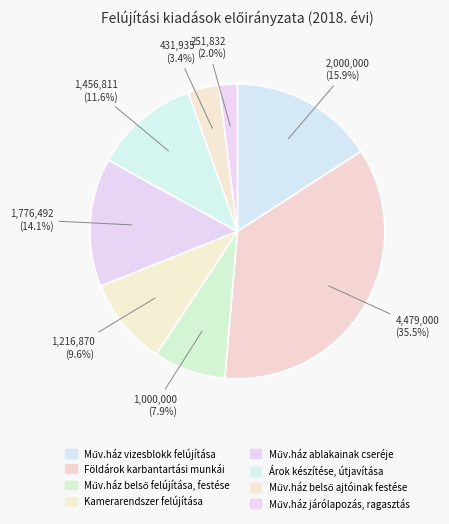

What percentage is NOT represented by Műv.ház ablakainak cseréje?

85.9%